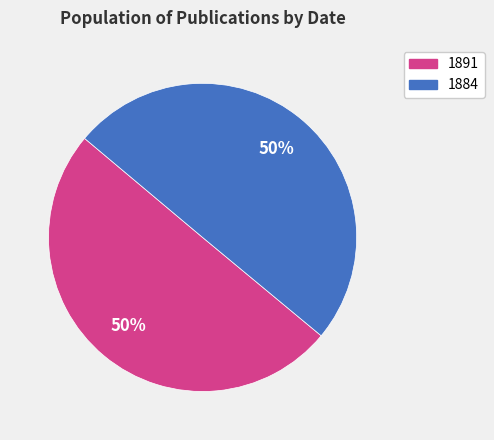

Count the number of slices in the pie.

2